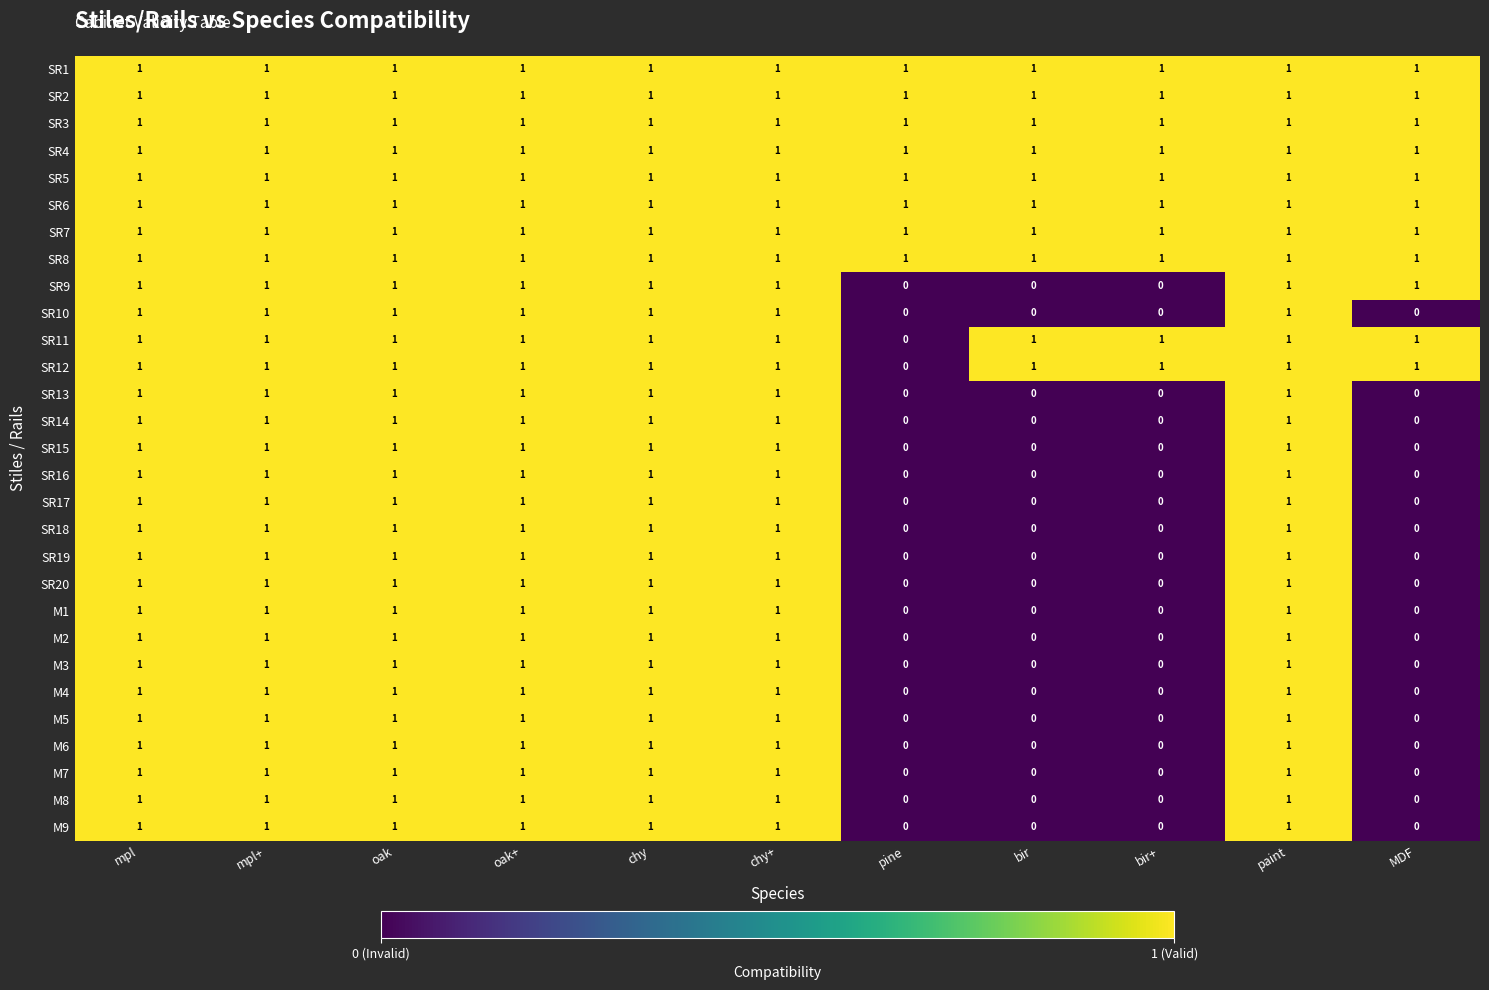

What is the total value across all series at mpl+?

29